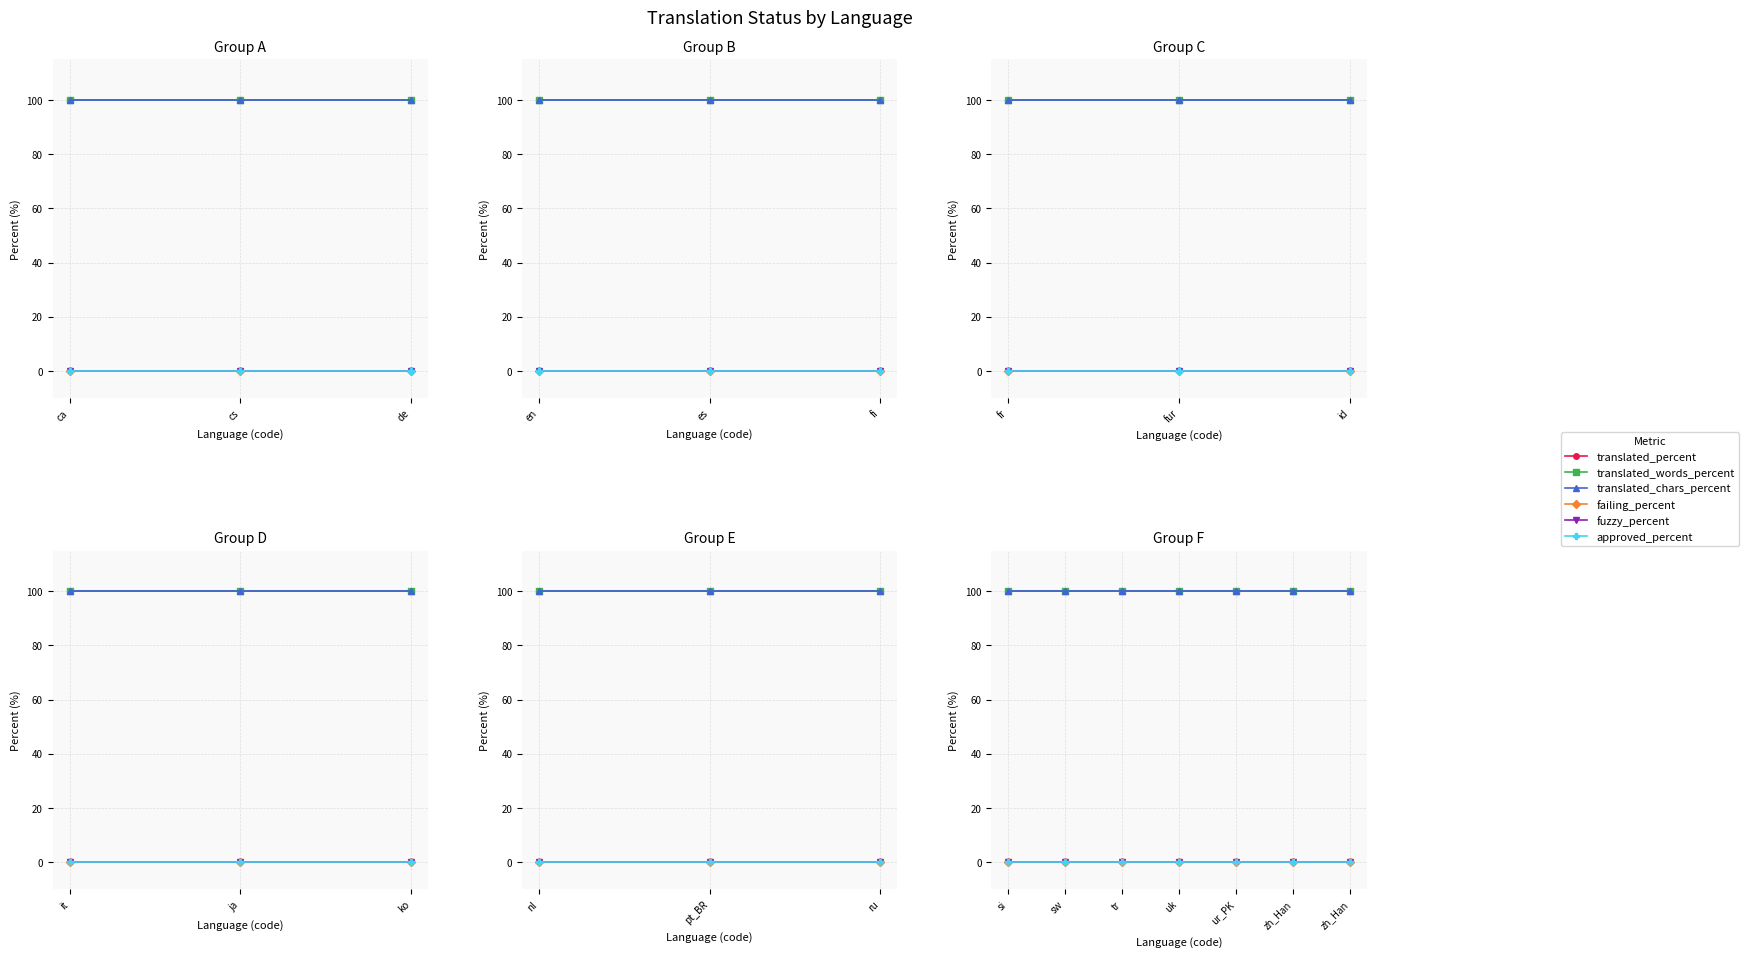

Which series has the largest total across all categories?

translated_percent